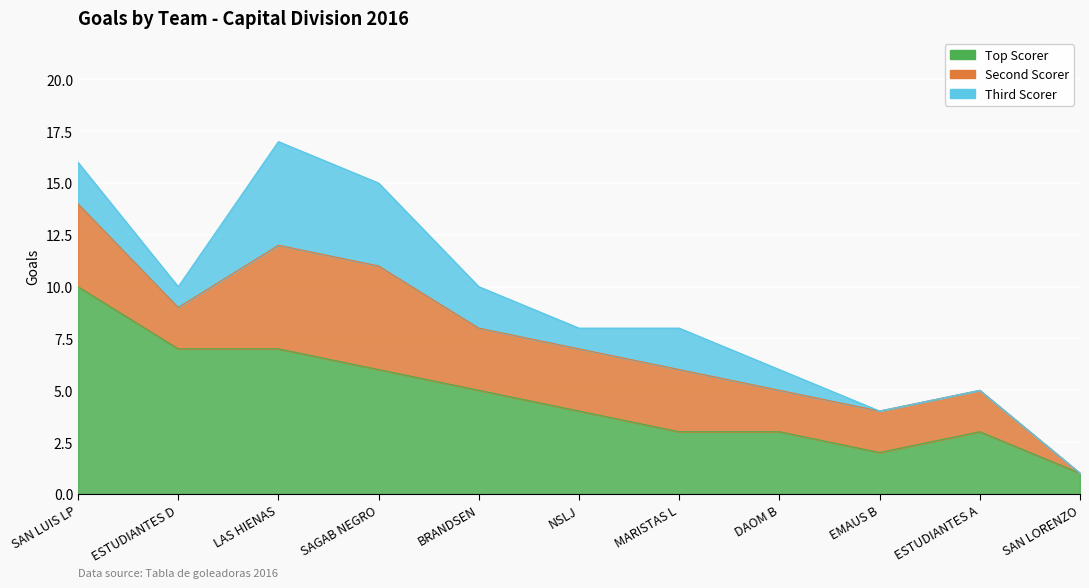

How many Top Scorer values are between 3 and 7?

8